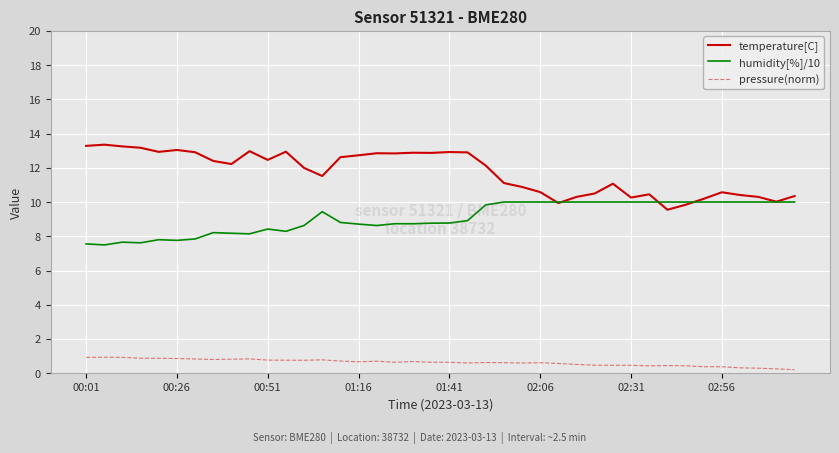

List the series in order of their overall mean, lowest first.

pressure(norm), humidity[%]/10, temperature[C]